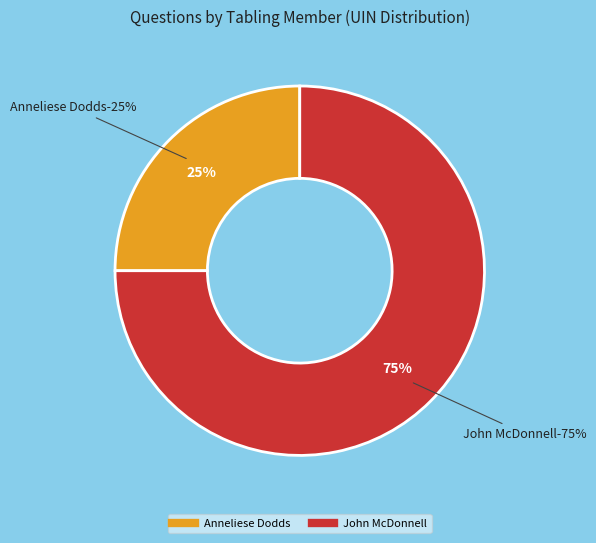

Is the sum of 147791 and 147789 greater than half?

No